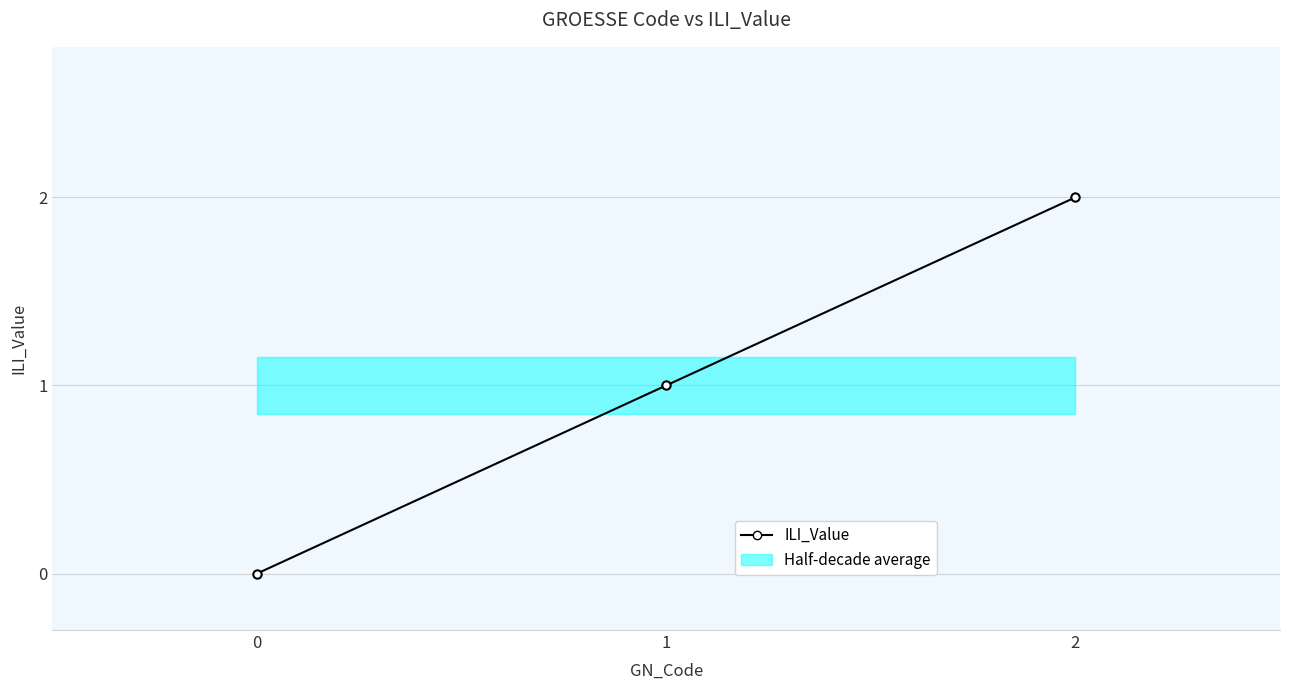

What is the greatest value displayed?

2